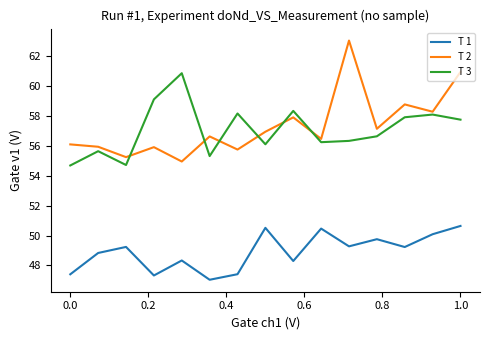

True or false: T 1 and T 2 intersect in this chart.

False